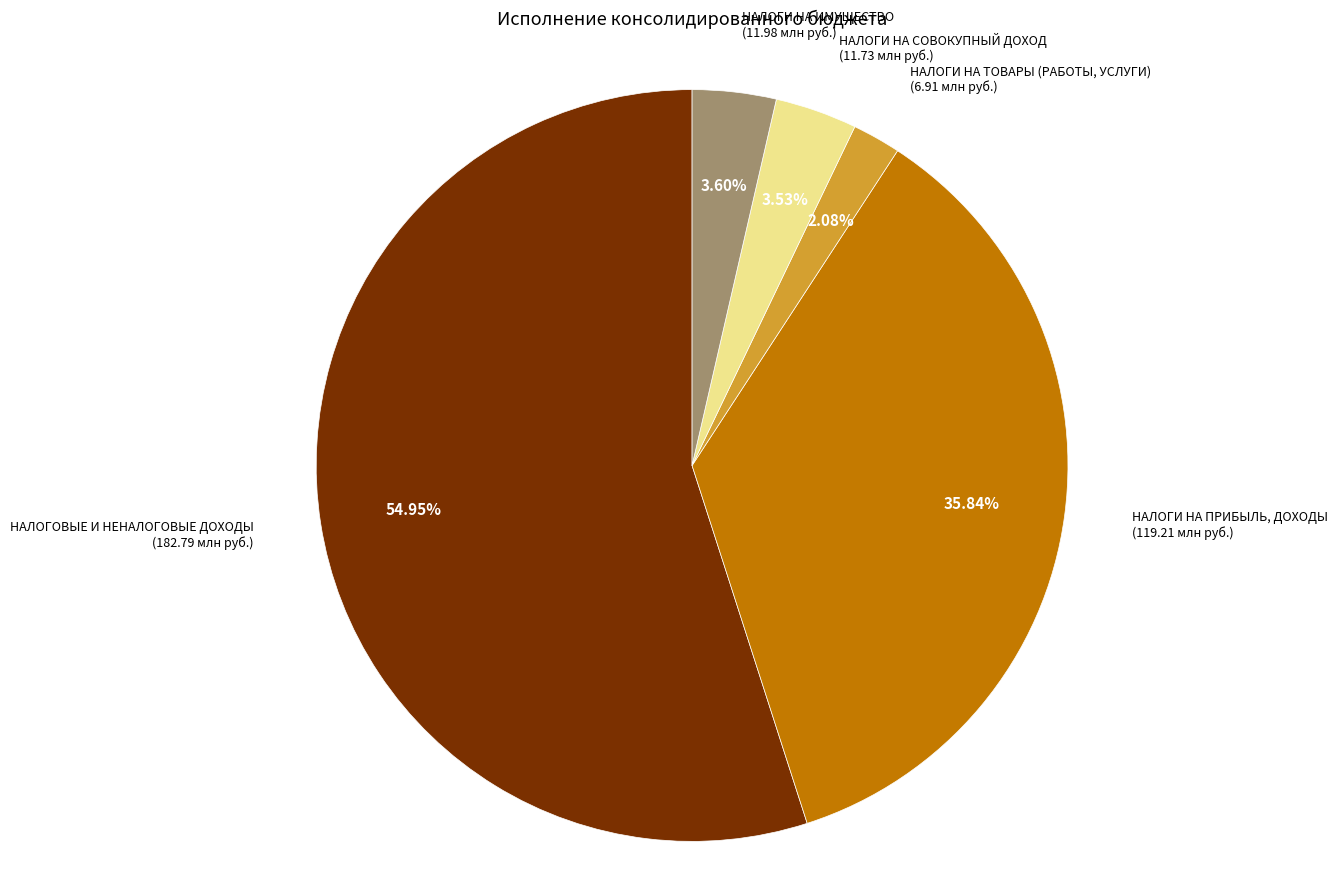

Count the number of slices in the pie.

5